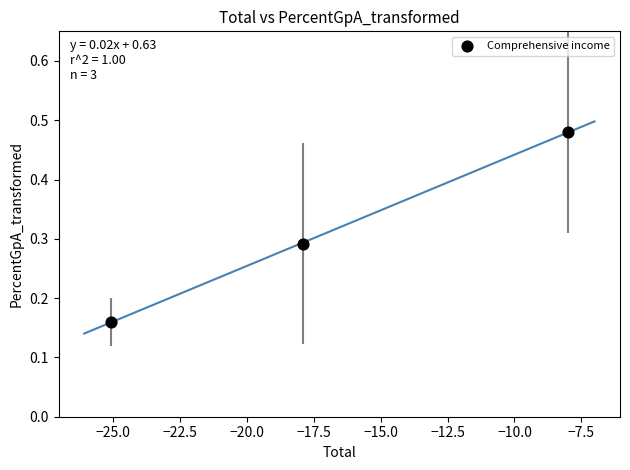

What is the range of X values (max minus min)?

17.1